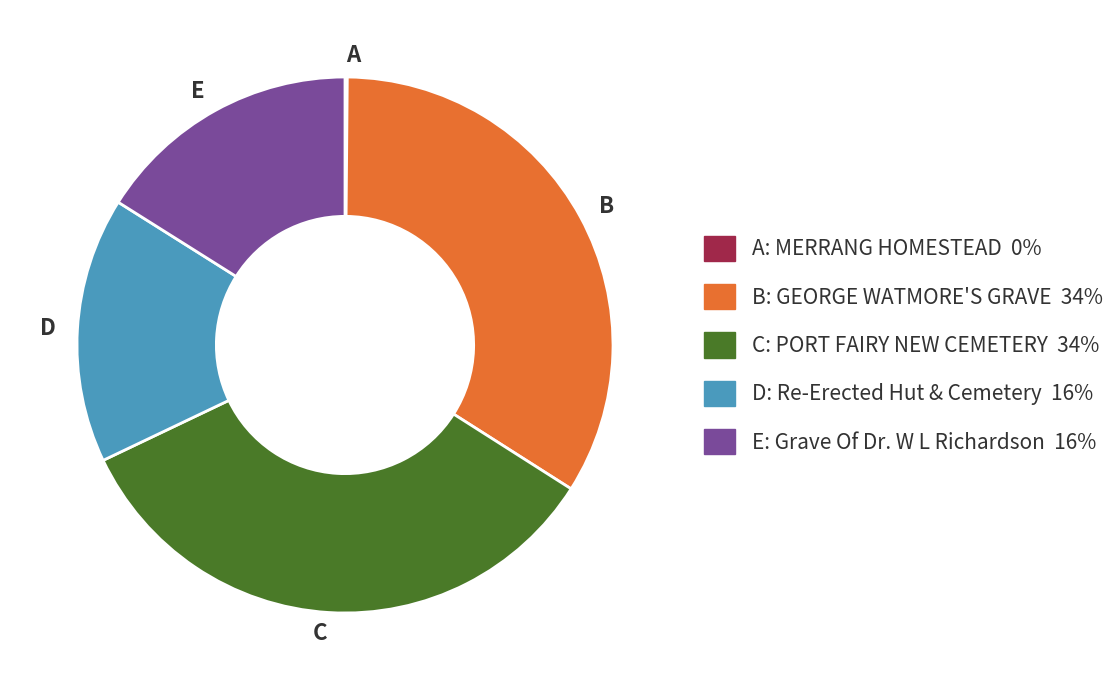

Is there any slice that represents more than half of the pie?

No